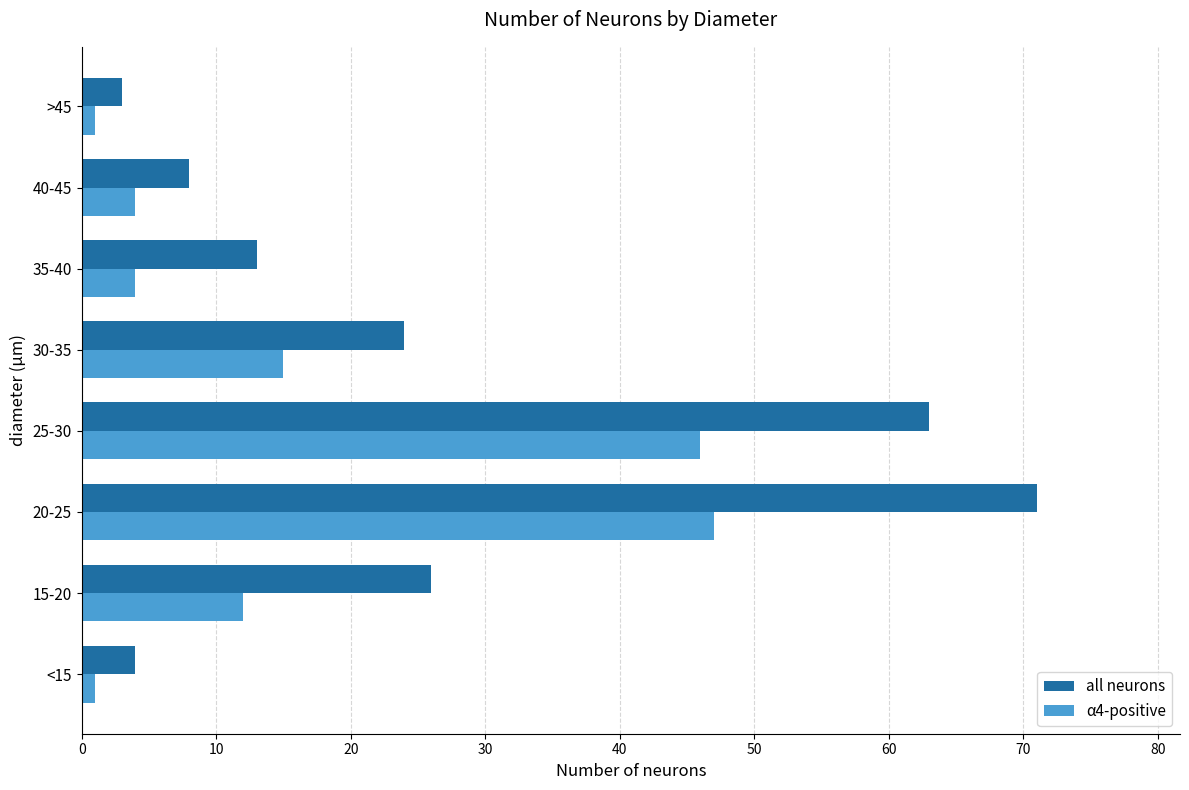

Which series changed the most between 30-35 and >45?

all neurons